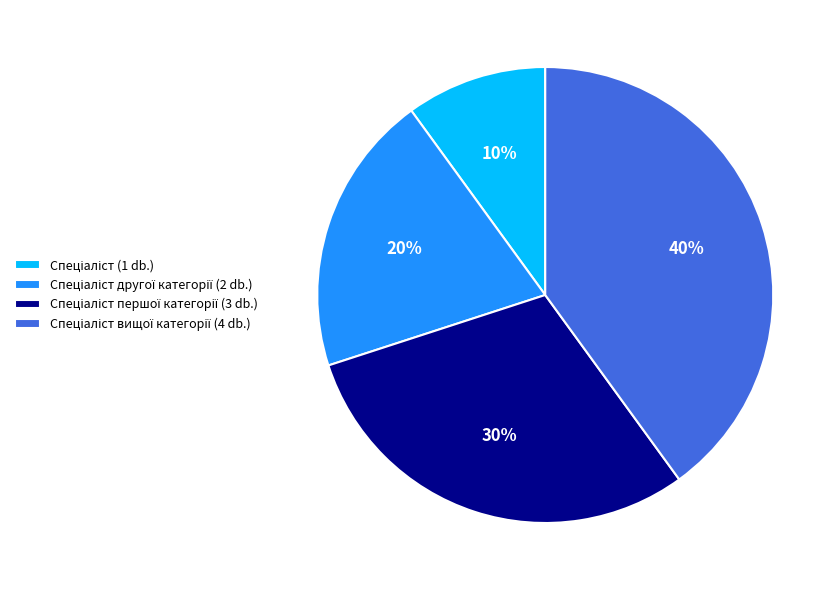

Does any single category account for the majority?

No